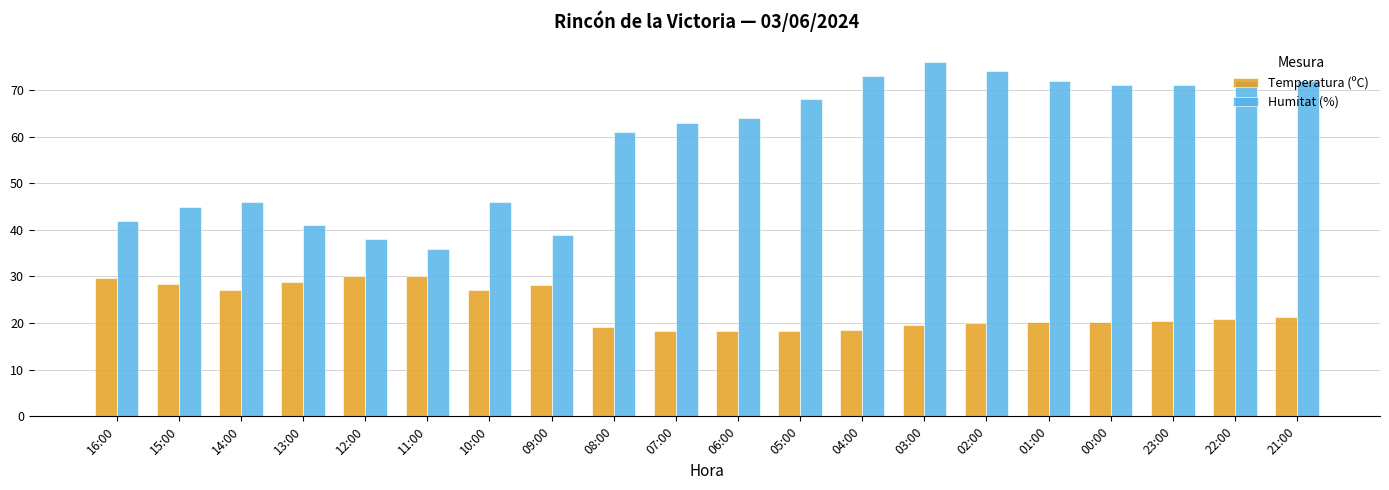

What is the label of the 11th bar from the right?

07:00